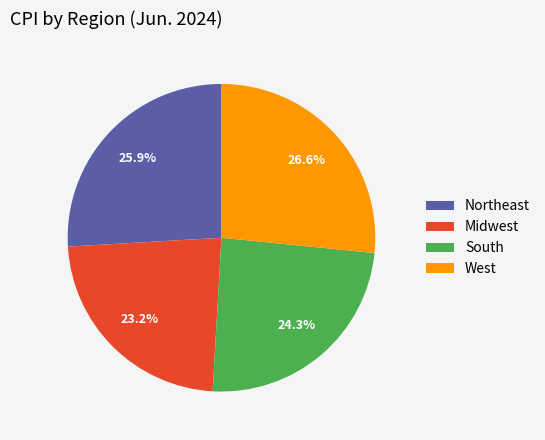

Which has a higher value, Midwest or West?

West